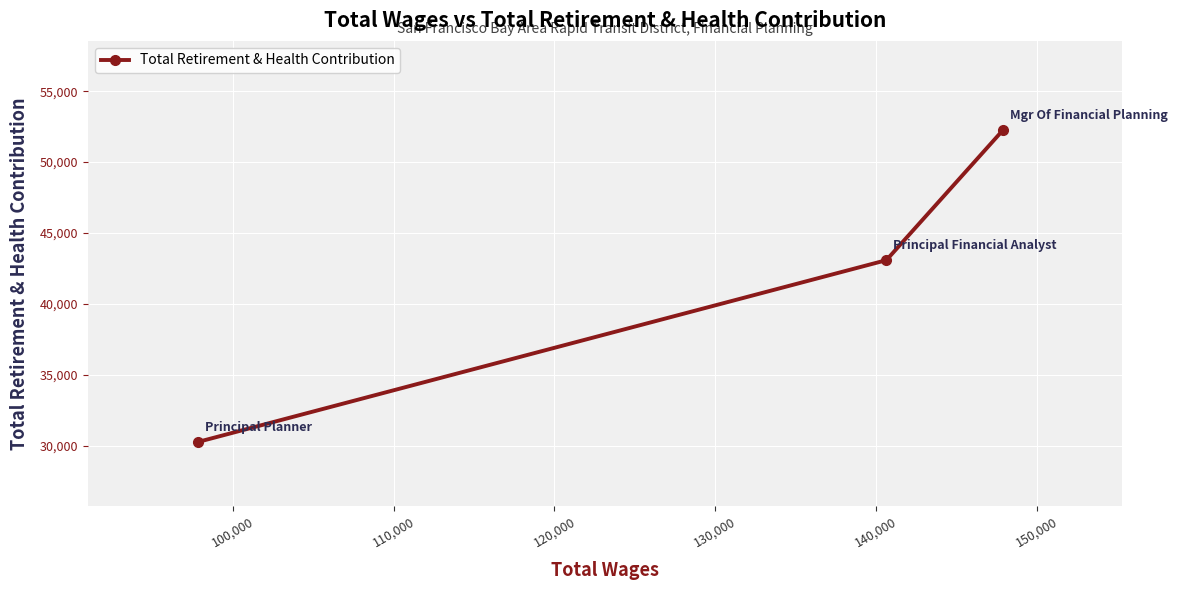

How many lines are shown in the chart?

1